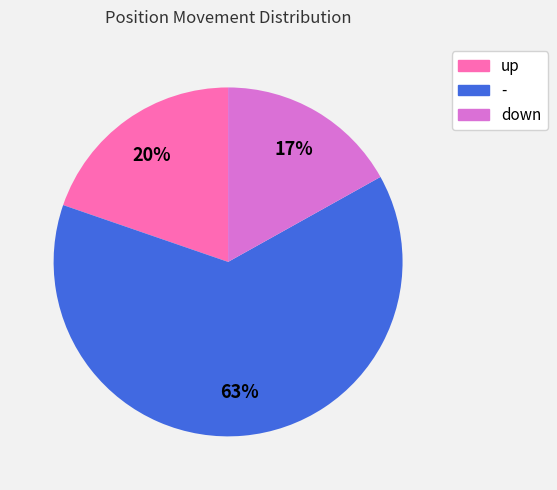

What is the smallest slice in the pie chart?

down